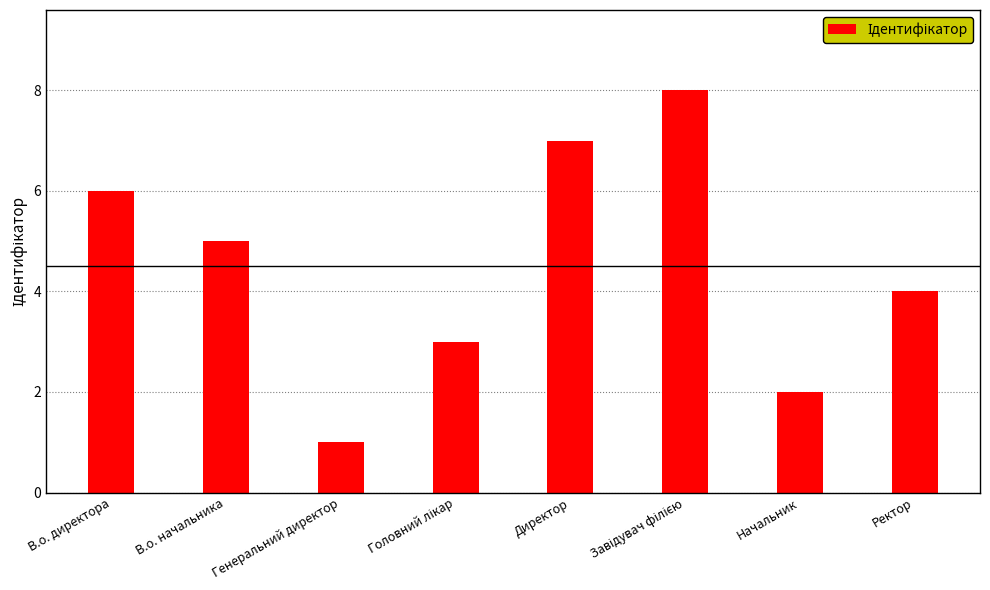

What is the minimum value shown in the chart?

1